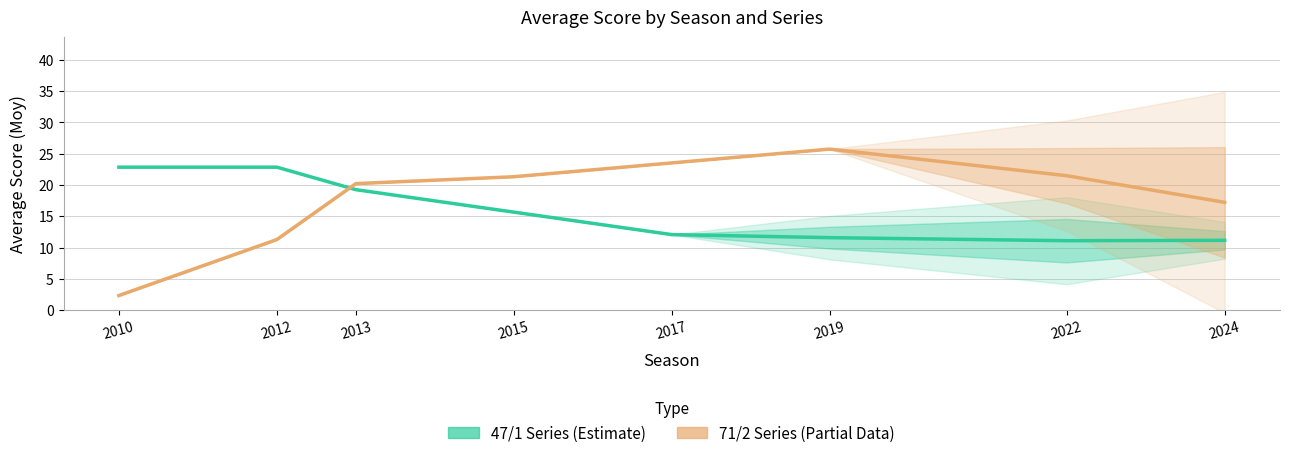

At 2010, list the series in order from largest to smallest.

47/1 Series (Estimate), 71/2 Series (Partial Data)